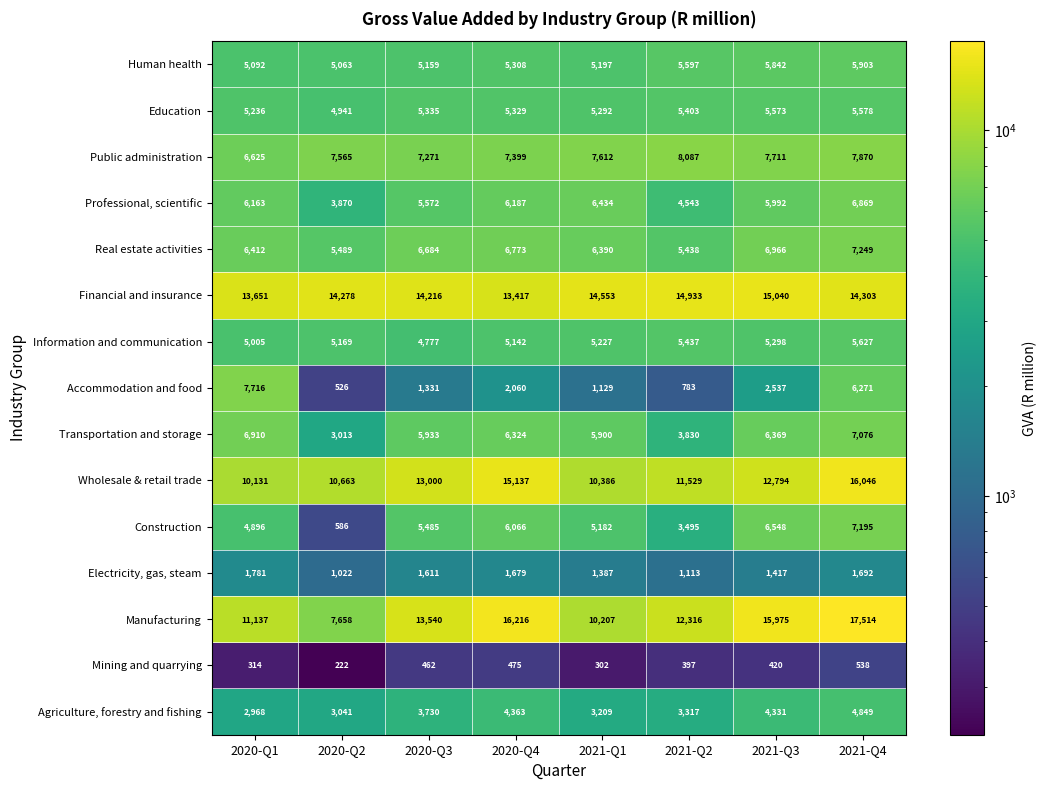

What is the sum of all Professional, scientific values?

45630